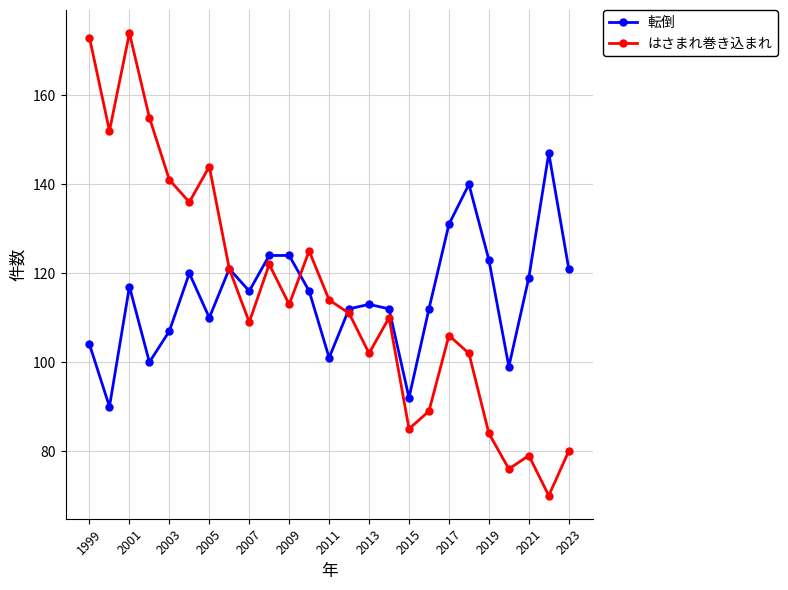

What is the minimum value for はさまれ巻き込まれ?

70